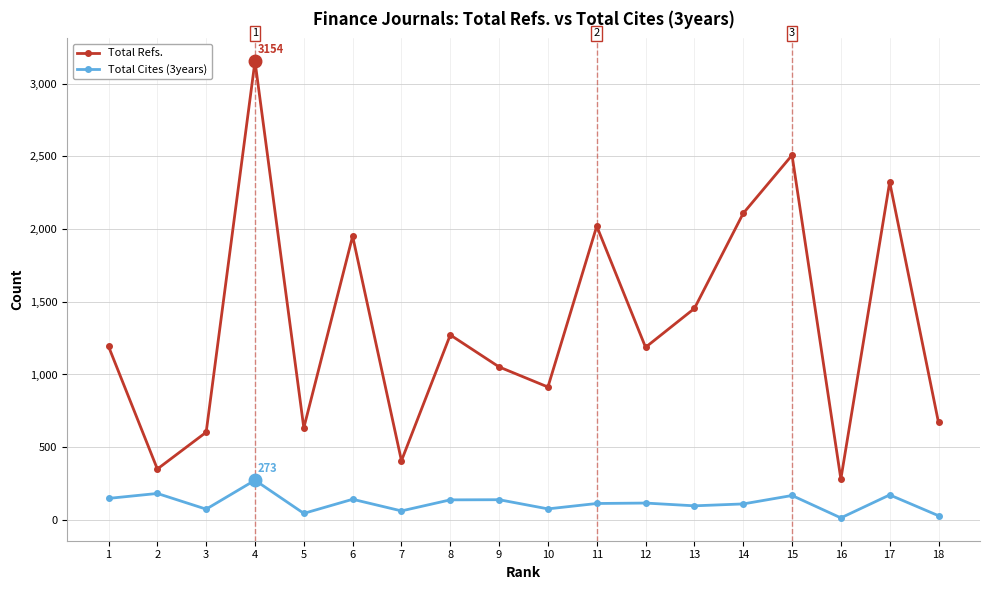

What is the maximum value shown in the chart?

3154